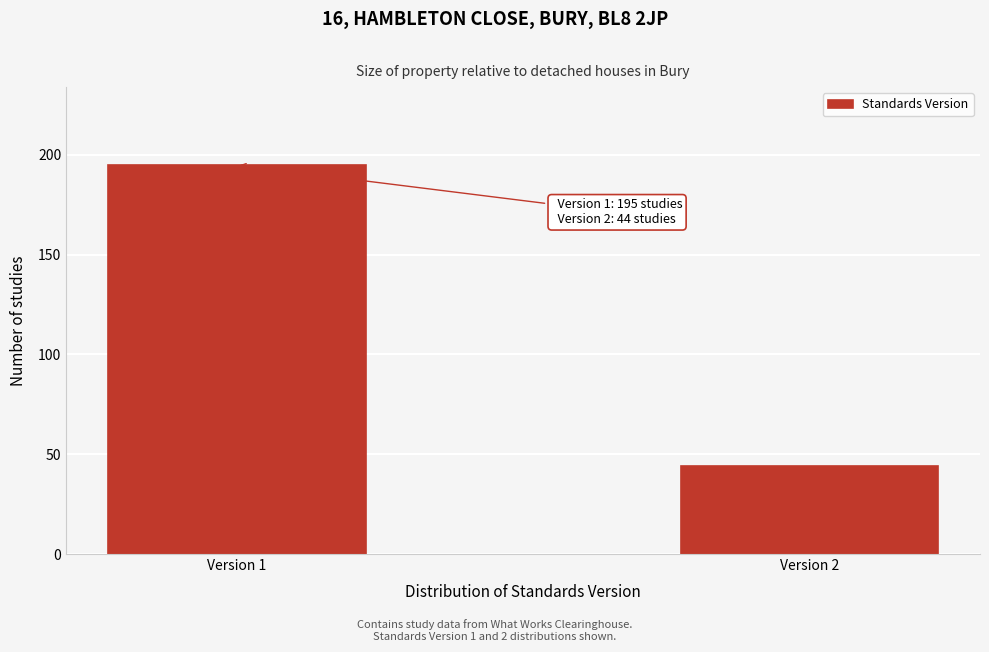

Reading right to left, transcribe all the data shown in this chart.

44	195